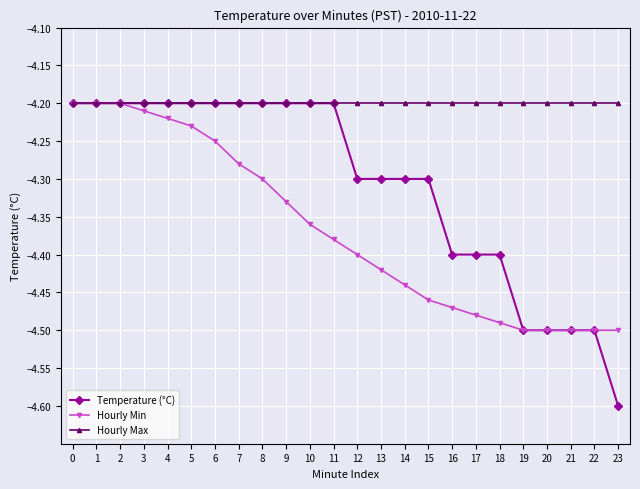

List the series in order of their overall mean, lowest first.

Hourly Min, Temperature (°C), Hourly Max